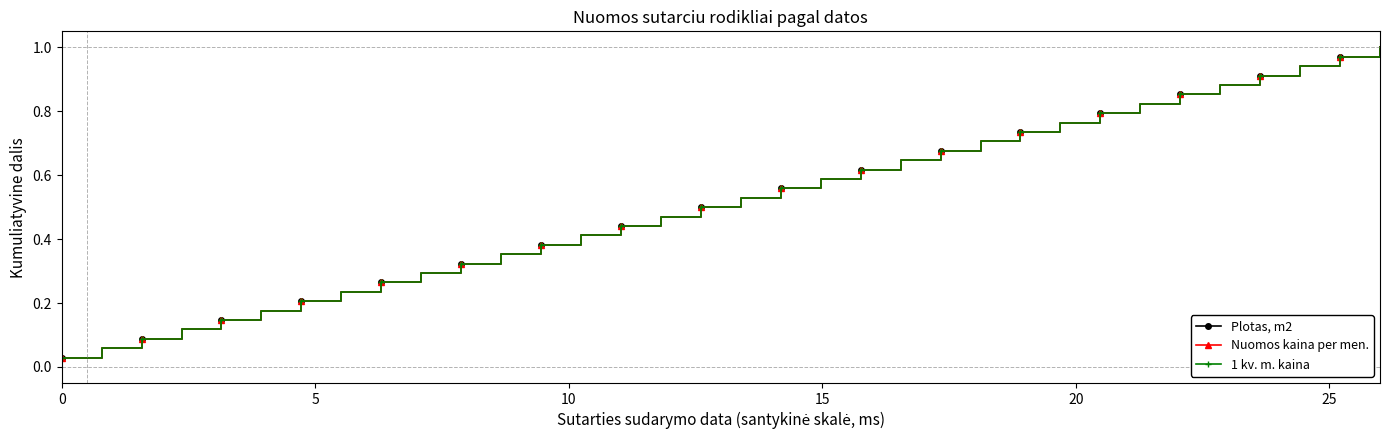

Does the chart have visible grid lines?

No